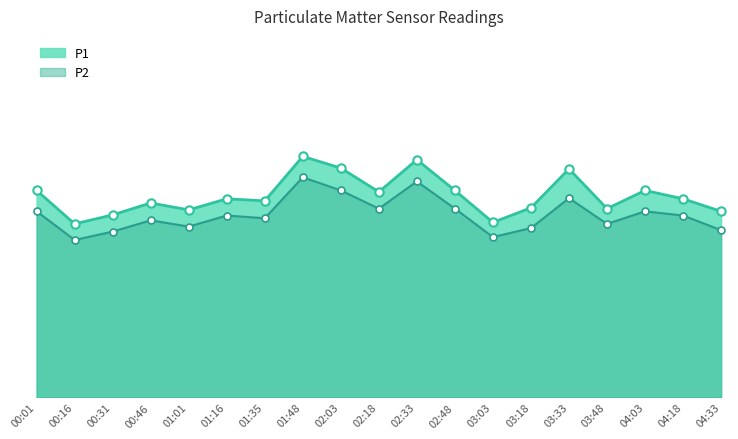

At which category does P2 reach its first local peak?

00:46